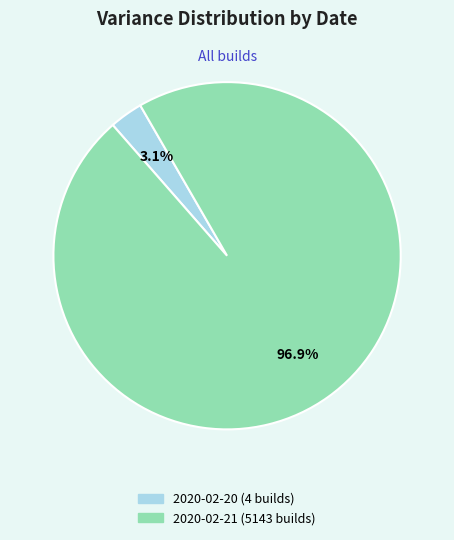

Between 2020-02-20 (4 builds) and 2020-02-21 (5143 builds), which is larger?

2020-02-21 (5143 builds)